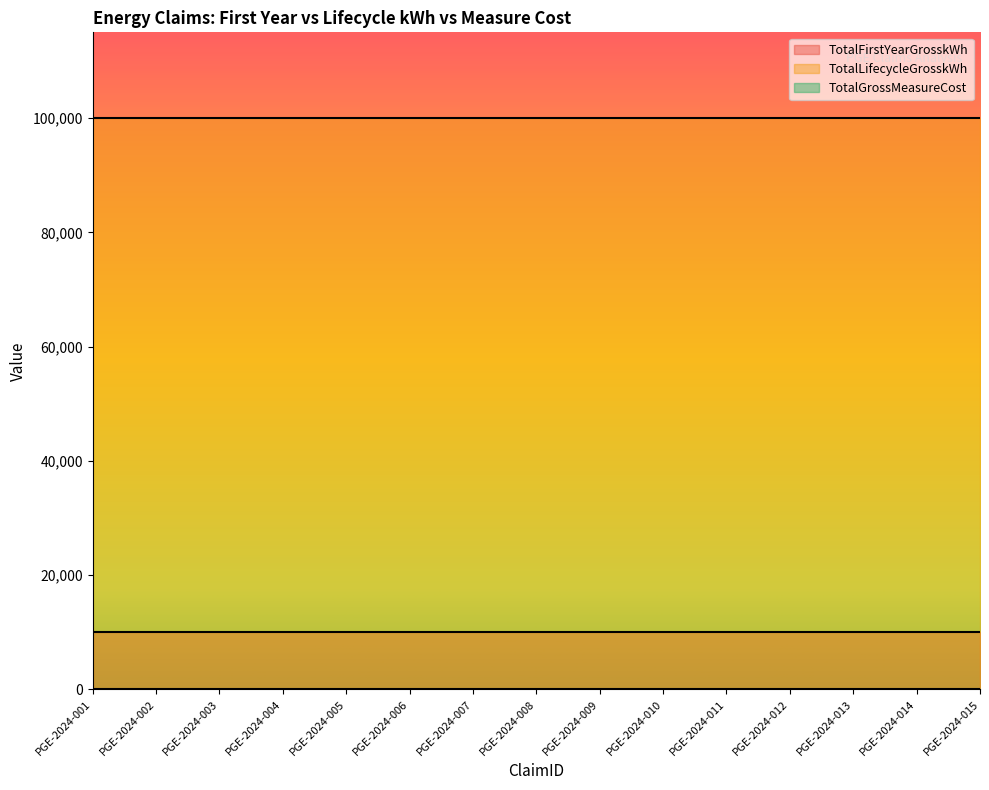

Which category has the highest value across all series?

PGE-2024-001